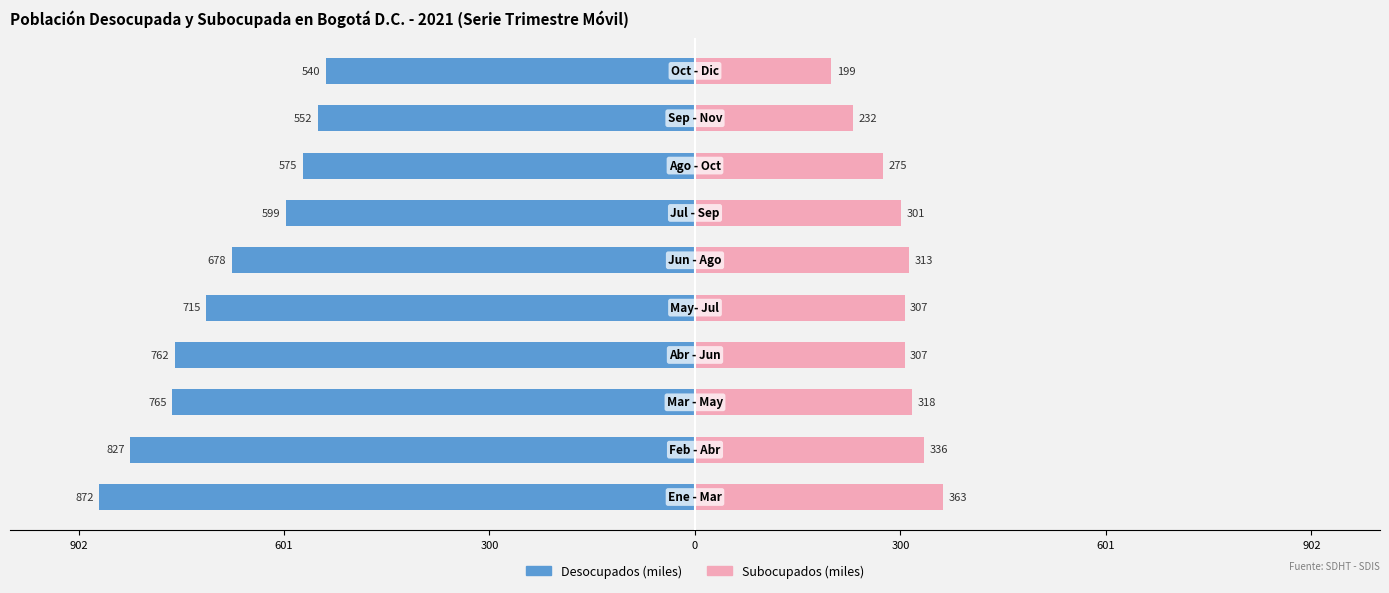

How many data points in Subocupados (miles) are above 306?

6